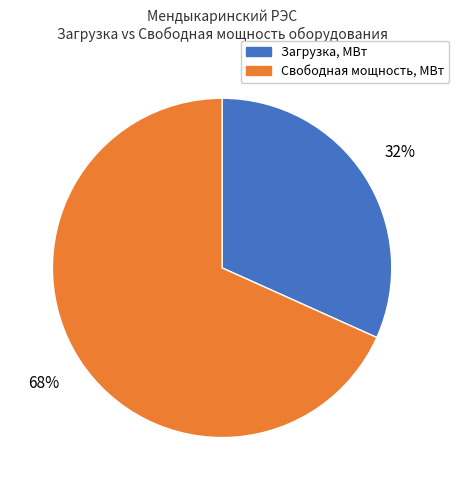

How many slices are in this pie chart?

2